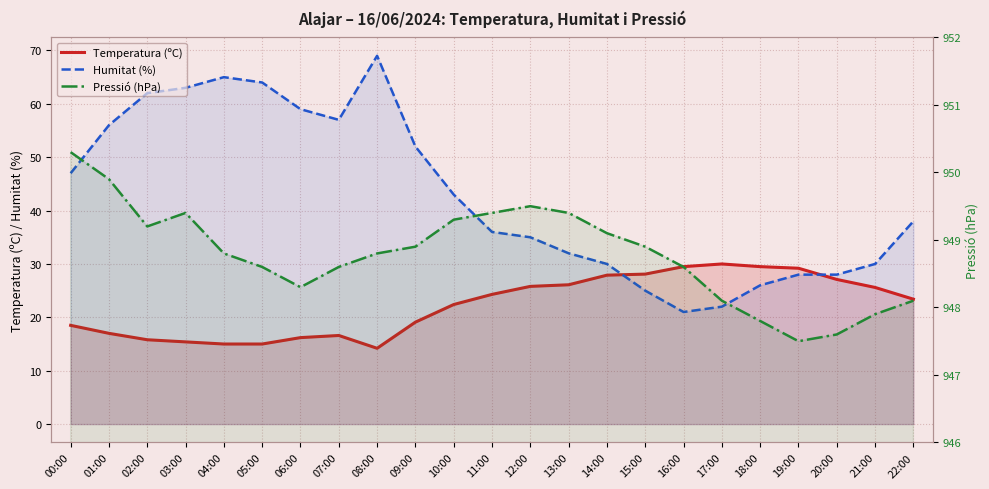

What is the difference between the second highest and minimum values in the Temperatura (ºC) series?

15.3